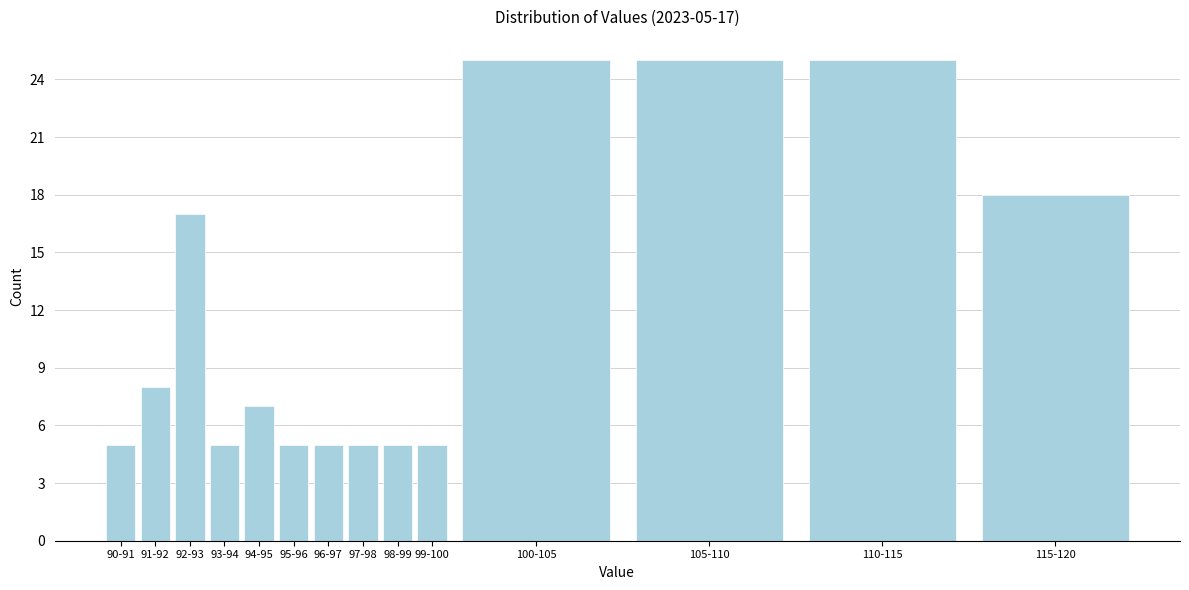

Reading left to right, extract all data points from this chart.

5	8	17	5	7	5	5	5	5	5	25	25	25	18